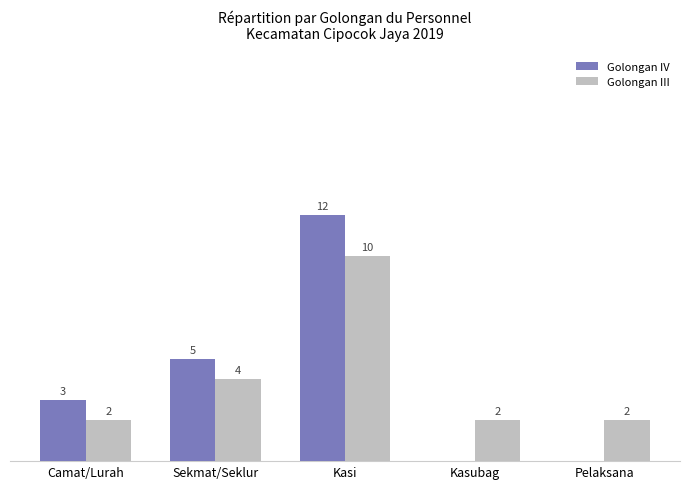

Are the bars horizontal?

No